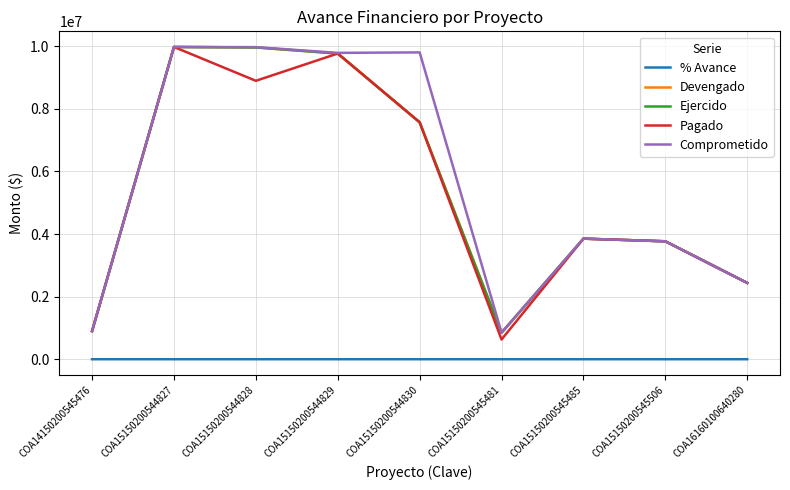

Which series has the largest total across all categories?

Comprometido